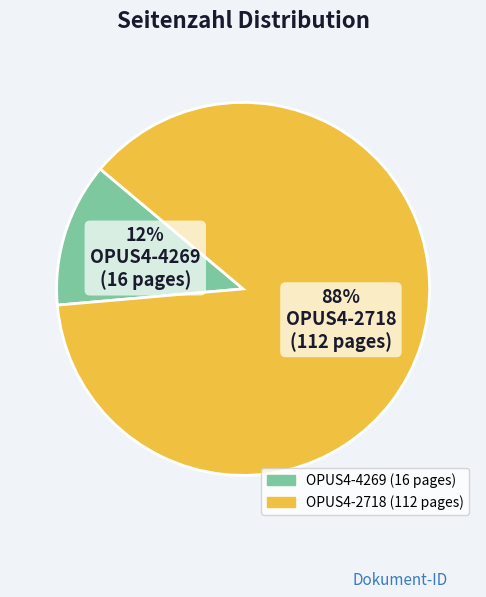

Which slice is the largest?

OPUS4-2718